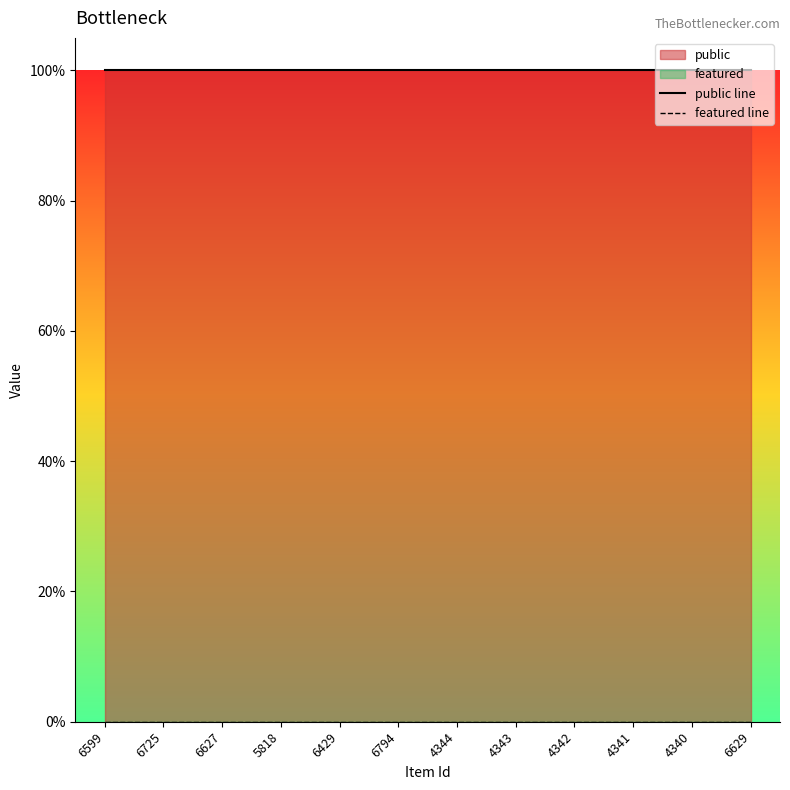

Is it true that public line equals 2 at 6429?

False